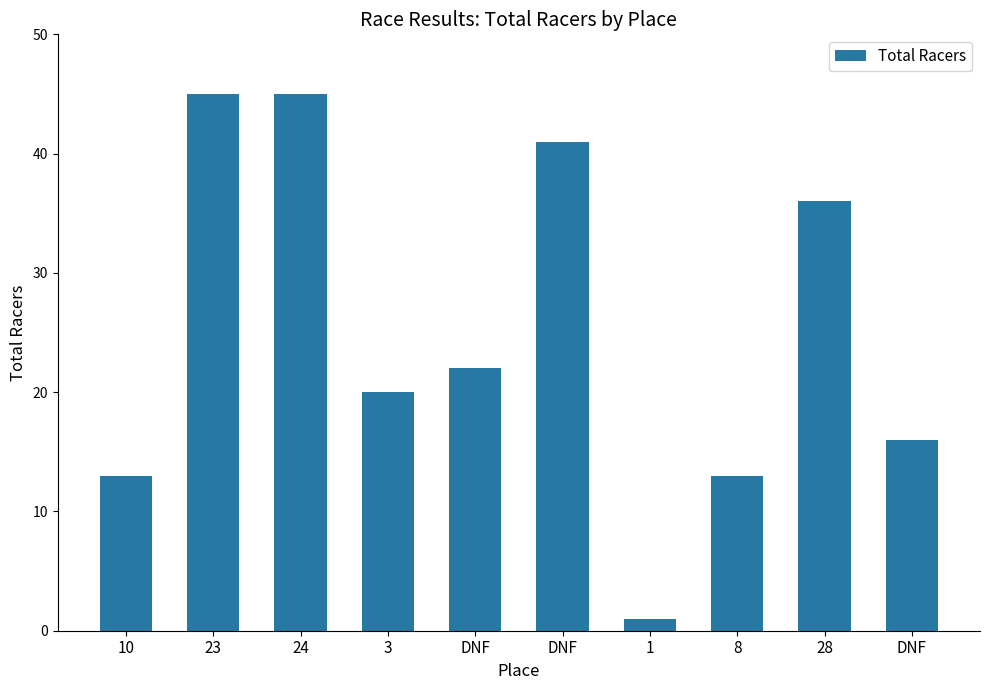

Count the number of categories in the chart.

10